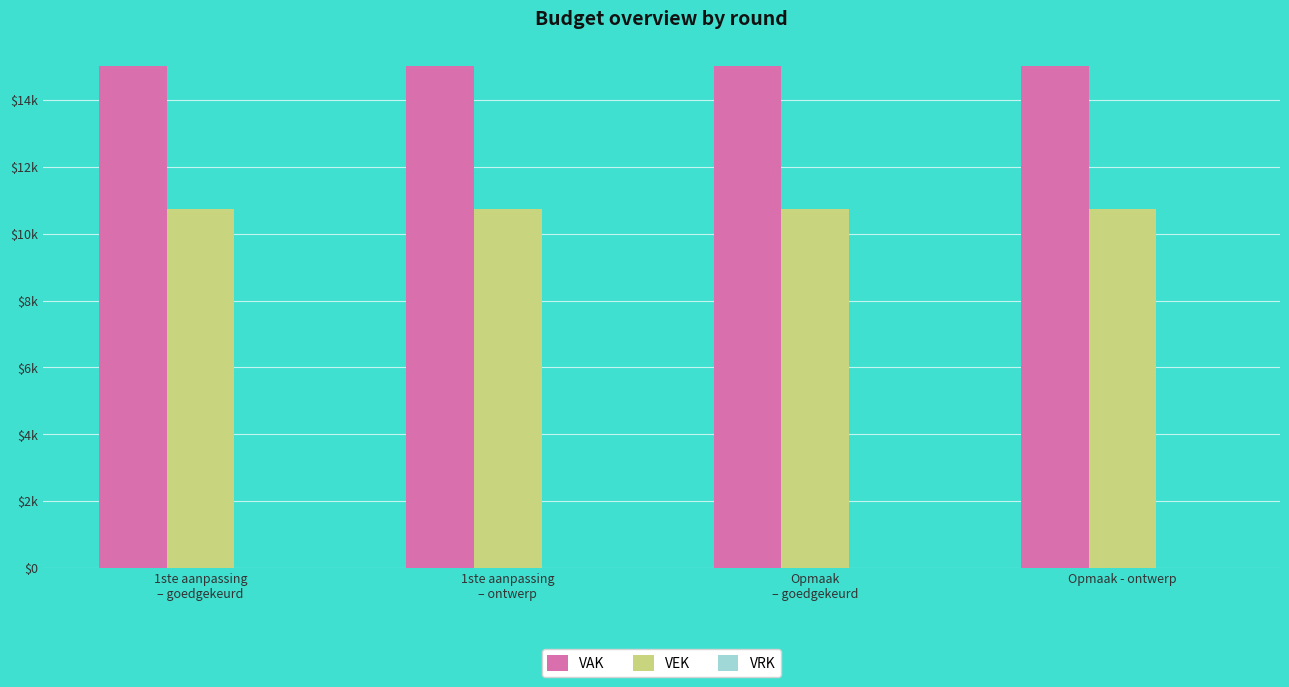

What is the total value across all series at Opmaak - ontwerp?

25750